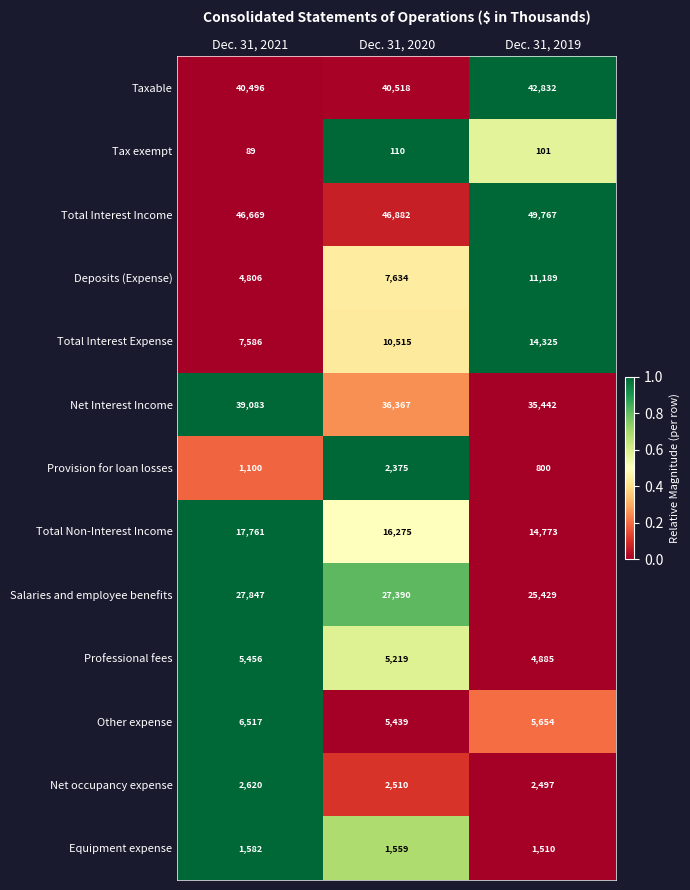

At Dec. 31, 2019, list the series in order from largest to smallest.

Total Interest Income, Taxable, Net Interest Income, Salaries and employee benefits, Total Non-Interest Income, Total Interest Expense, Deposits (Expense), Other expense, Professional fees, Net occupancy expense, Equipment expense, Provision for loan losses, Tax exempt